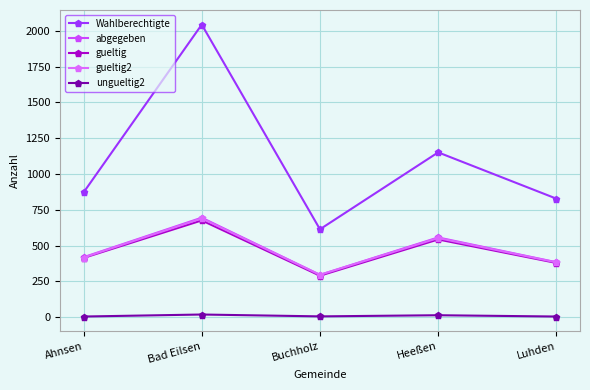

At which category is the sum across all series the highest?

Bad Eilsen